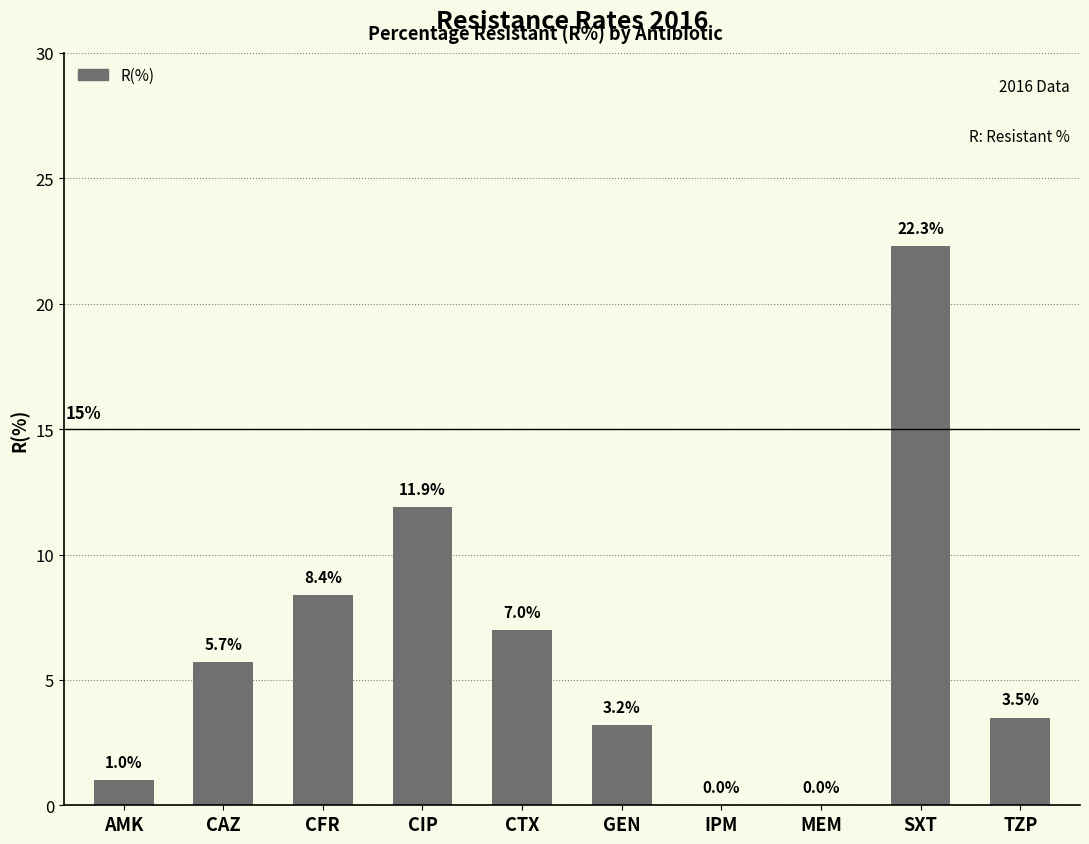

The value at CFR is 8.4. True or false?

True